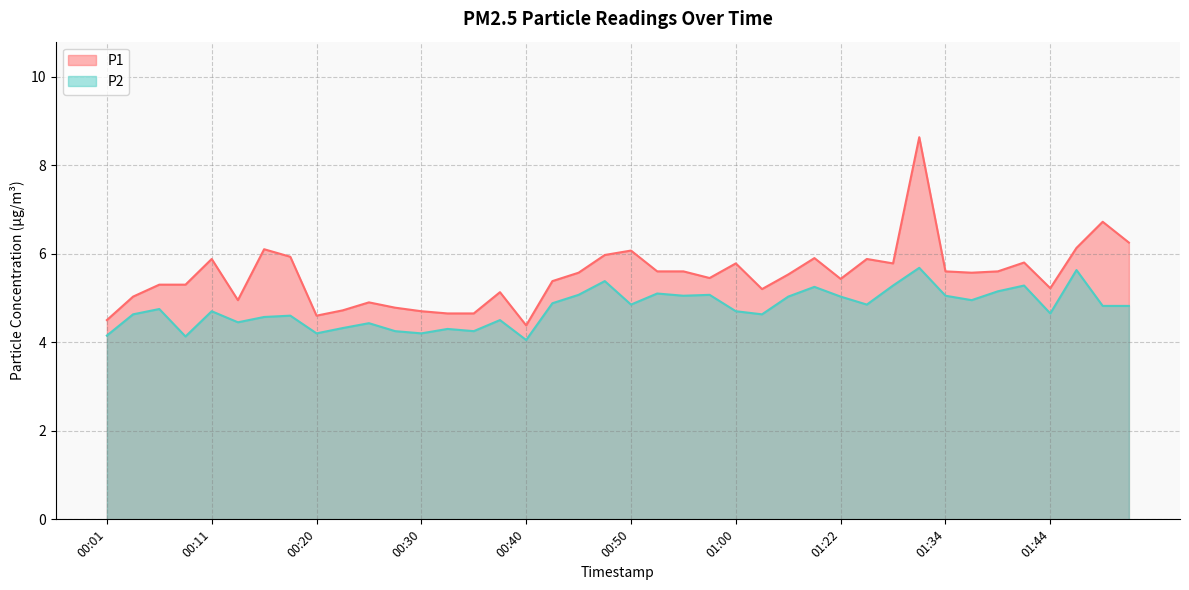

What is the difference between the P2 values at 01:44 and 01:24?

0.2